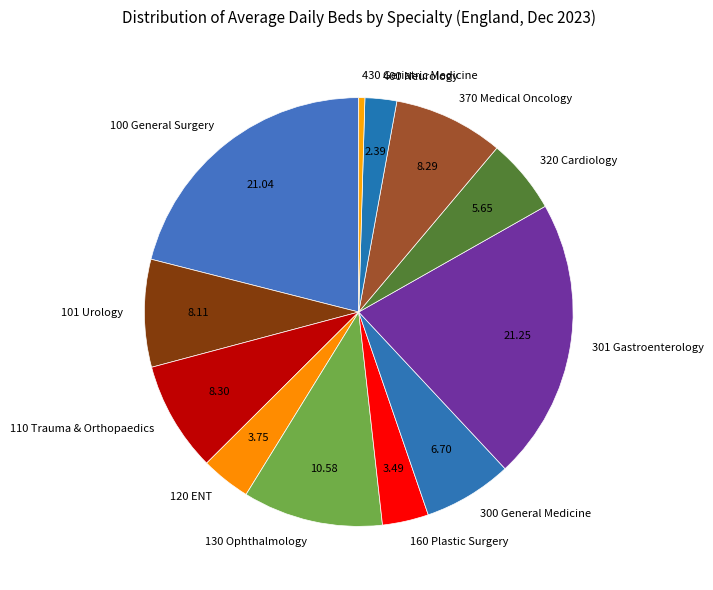

What is the ratio of the value at 160 Plastic Surgery to the value at 130 Ophthalmology?

0.3